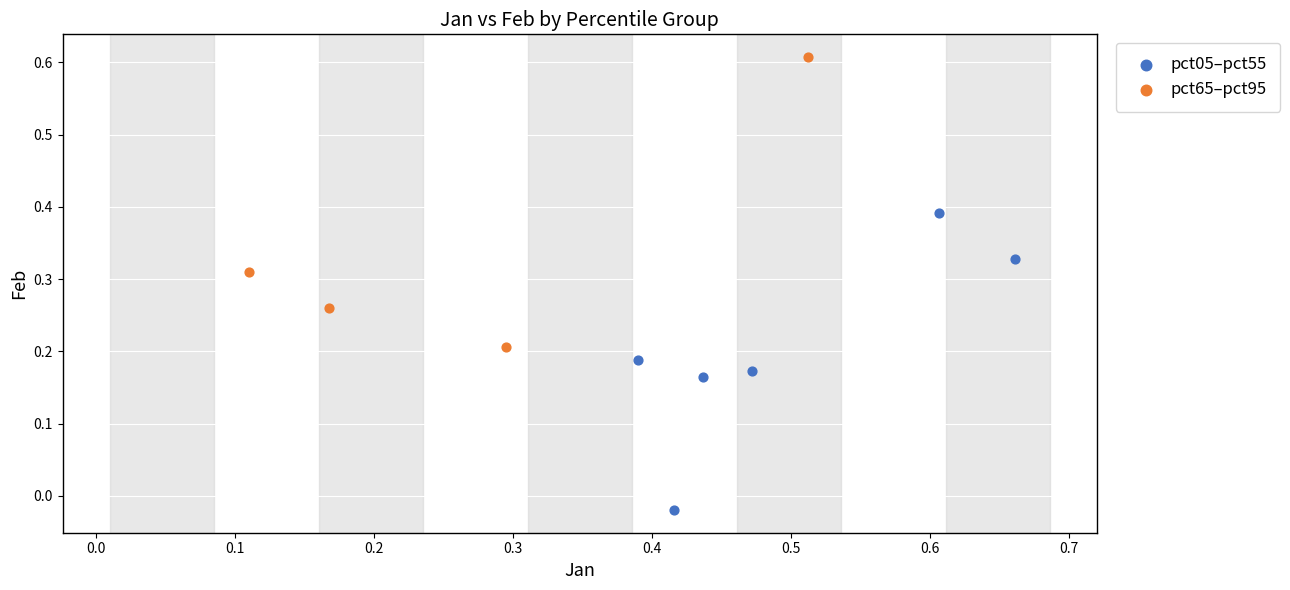

Which series contains the lowest Y value?

pct05–pct55